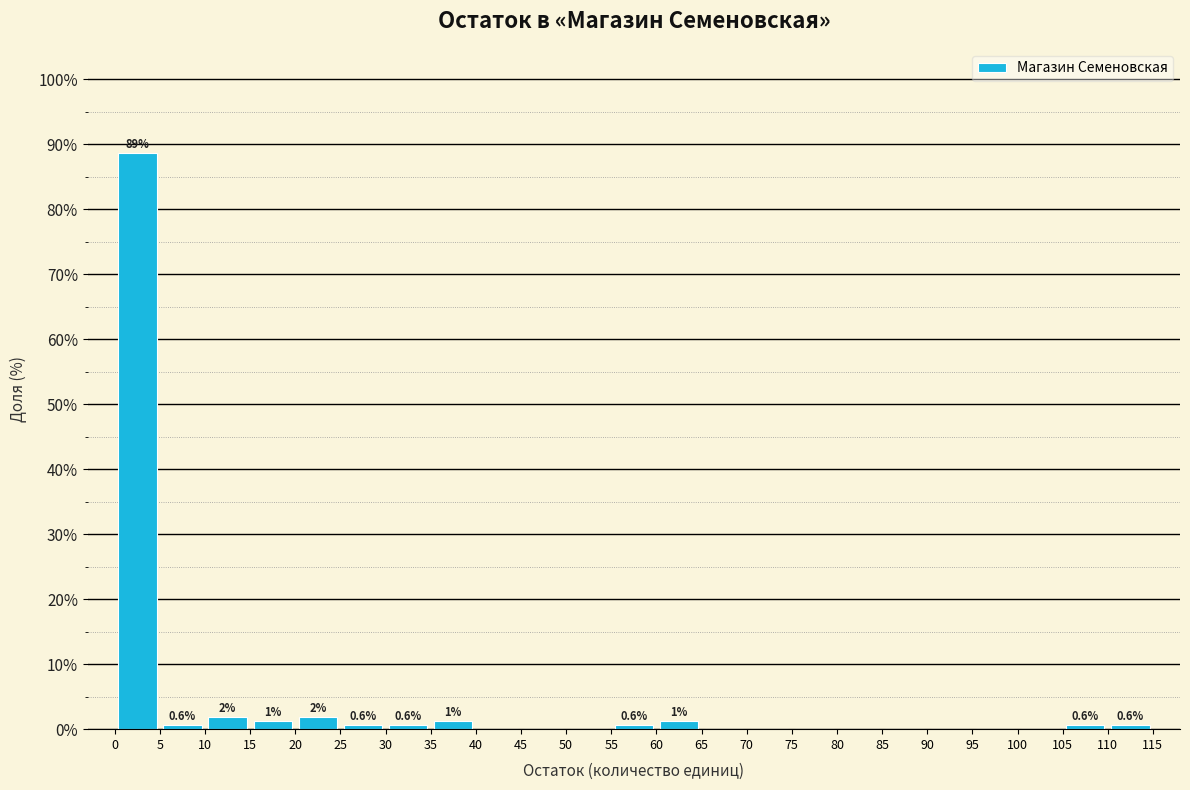

Over which range of the x-axis is the bar tallest?

0 to 5